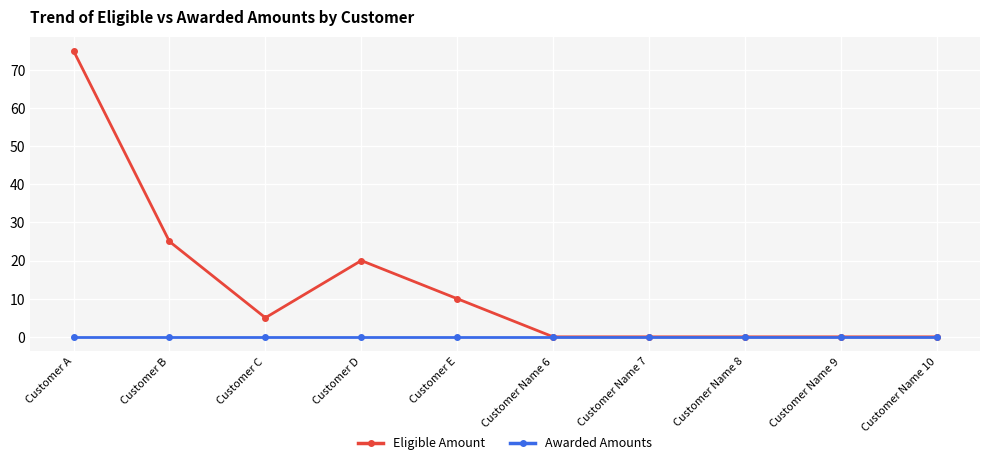

Reading right to left, extract all data points from this chart.

Eligible Amount: Customer Name 10=0	Customer Name 9=0	Customer Name 8=0	Customer Name 7=0	Customer Name 6=0	Customer E=10	Customer D=20	Customer C=5	Customer B=25	Customer A=75
Awarded Amounts: Customer Name 10=0	Customer Name 9=0	Customer Name 8=0	Customer Name 7=0	Customer Name 6=0	Customer E=0	Customer D=0	Customer C=0	Customer B=0	Customer A=0